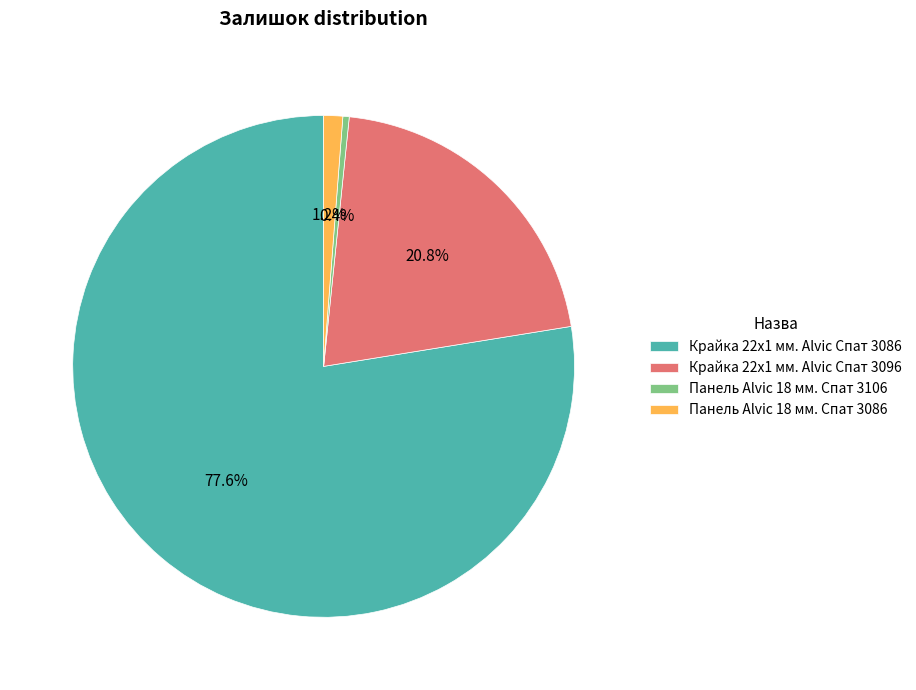

What percentage is the Крайка 22x1 мм. Alvic Спат 3086 slice, to the nearest percent?

78%